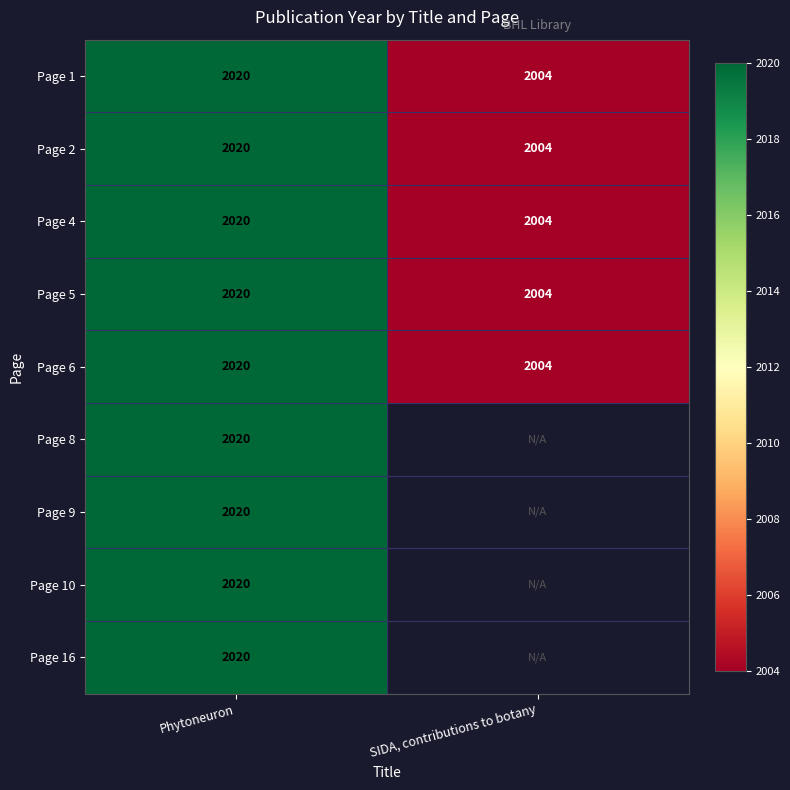

What is the total value across all series at Phytoneuron?

18180